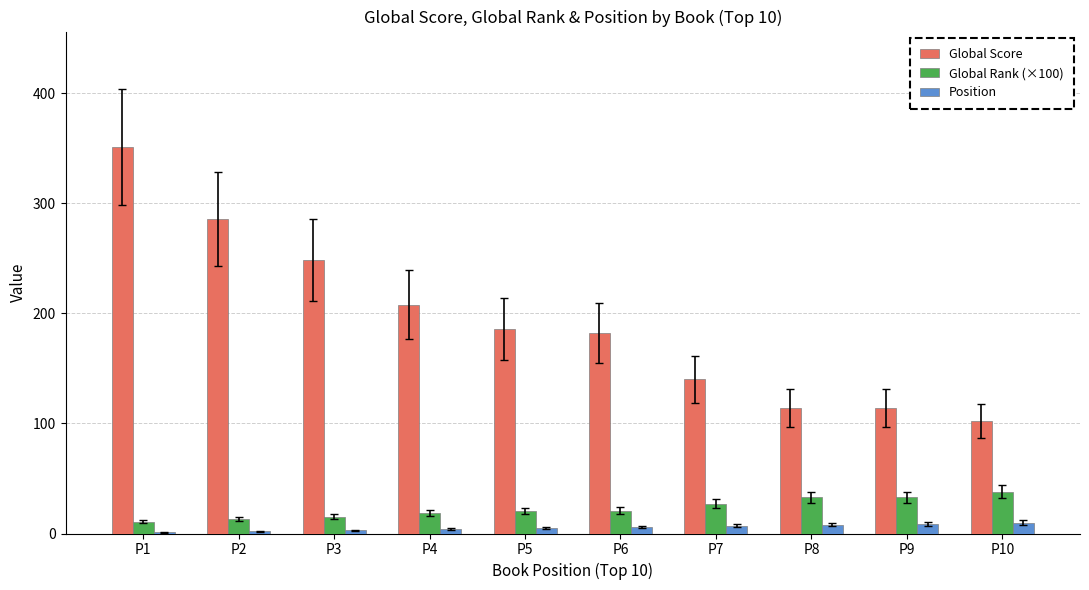

The value of Global Score at P8 is 37.6. True or false?

False